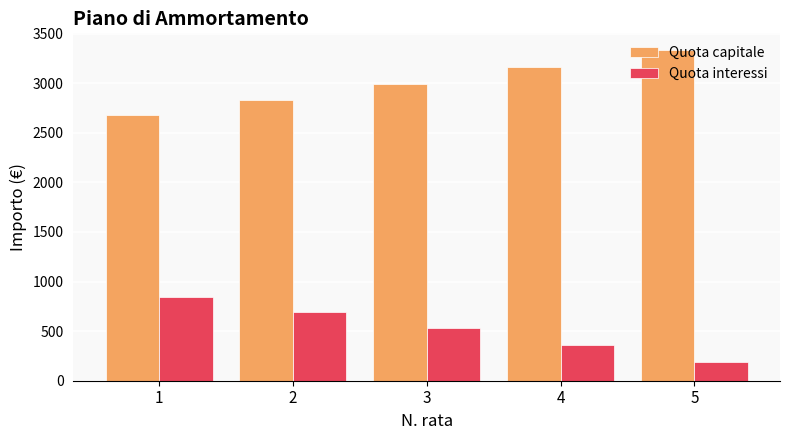

How many data points in Quota interessi are above 531?

3